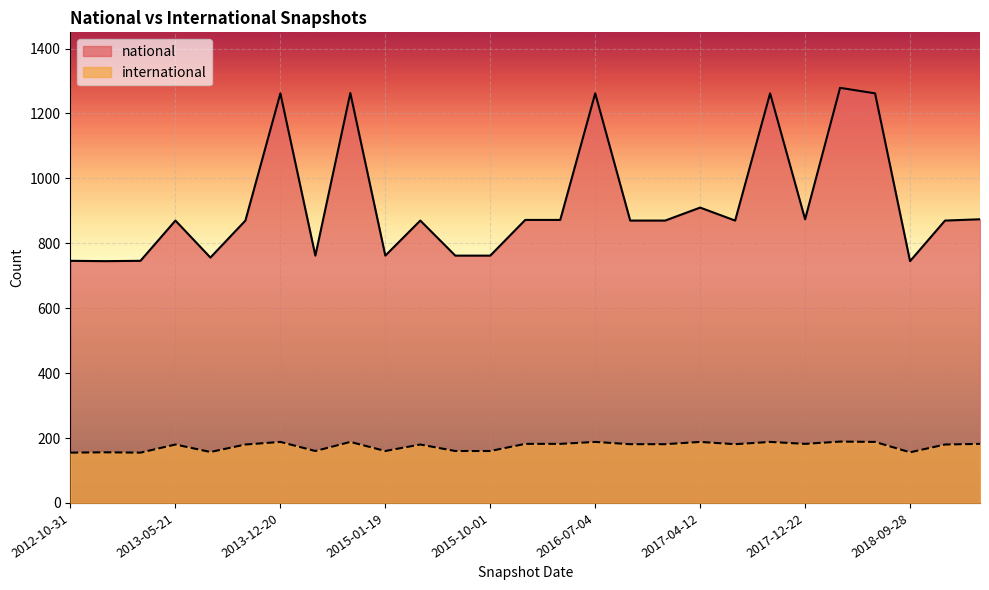

How many lines are shown in the chart?

2